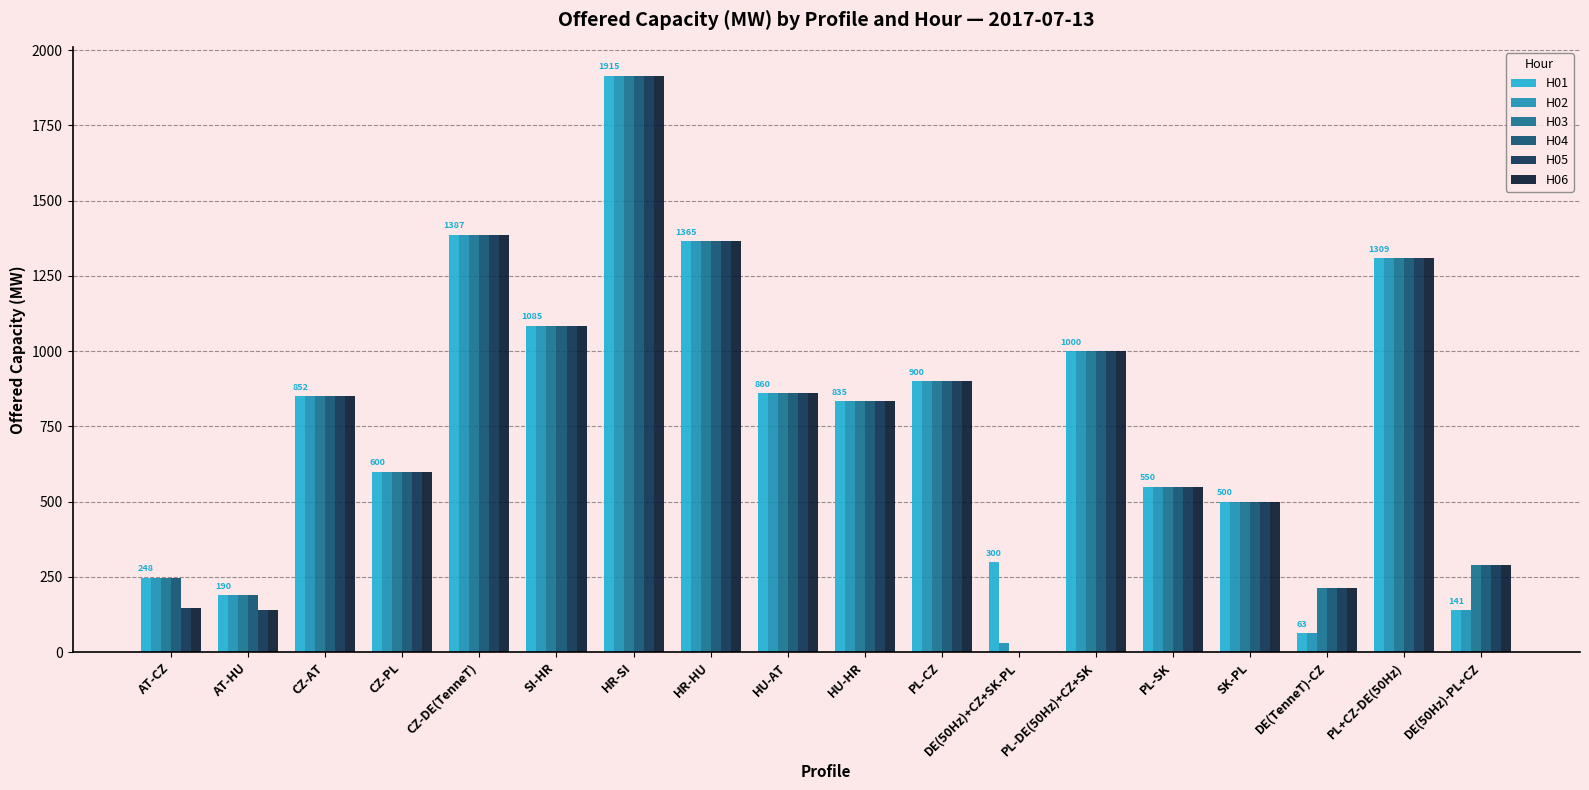

Is it true that H01 equals 1453 at HU-HR?

False